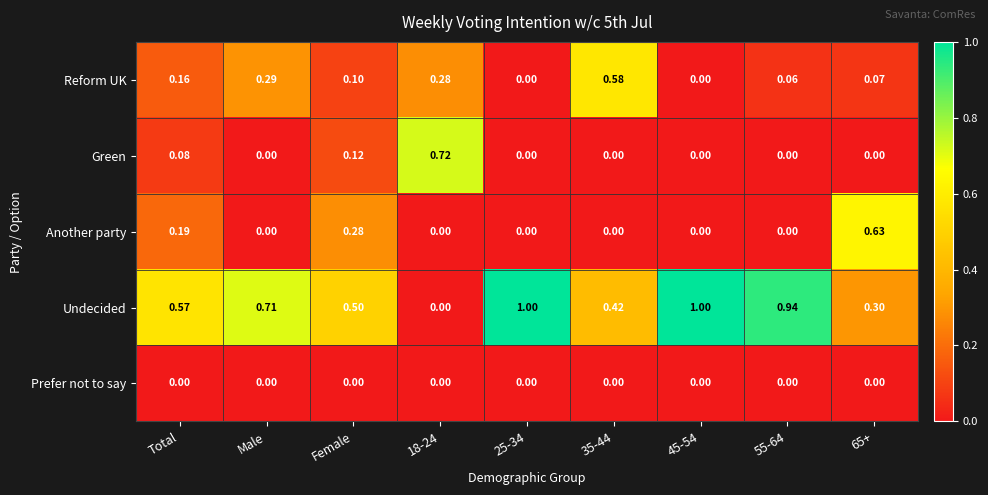

Rank the series by their maximum value, from highest to lowest.

Undecided, Green, Another party, Reform UK, Prefer not to say